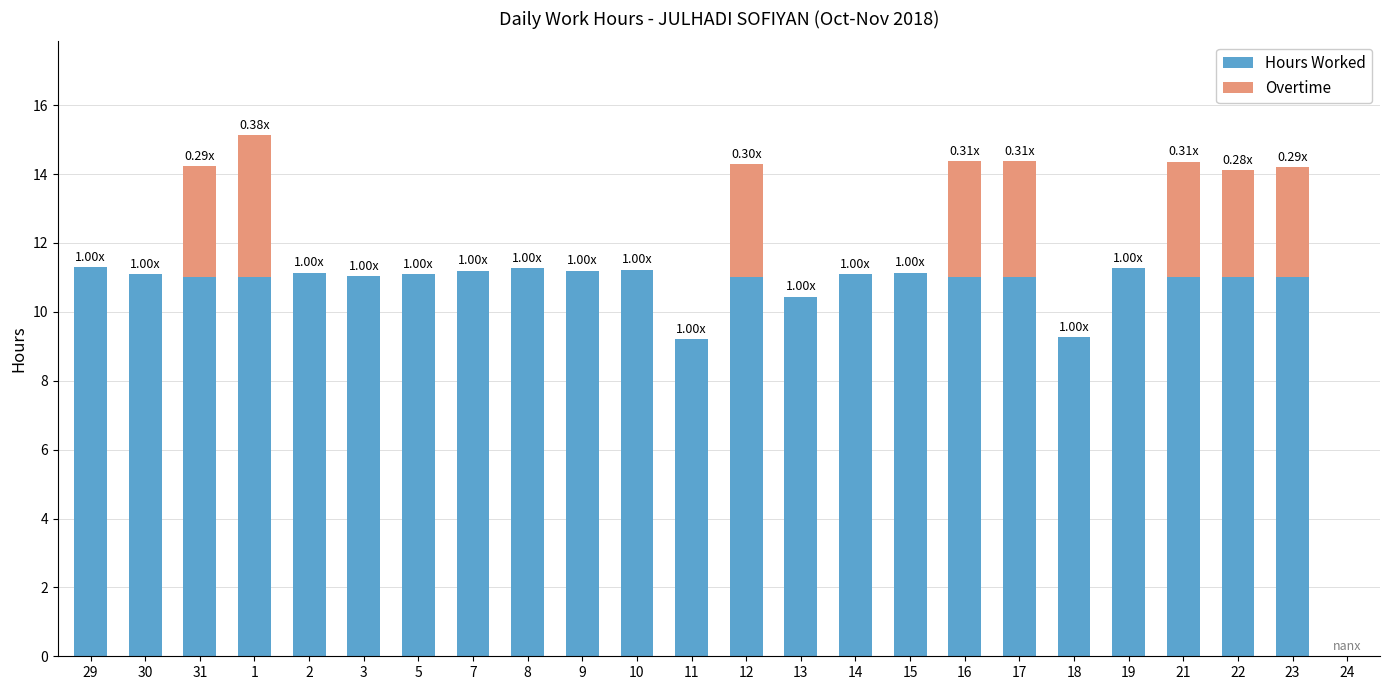

What is the sum of all Hours Worked values?

251.0